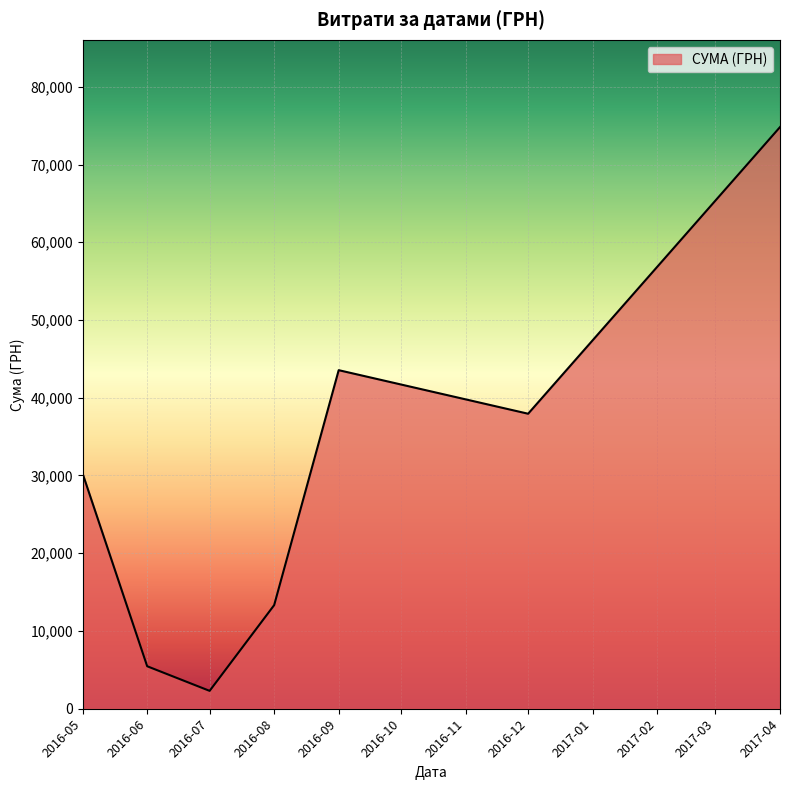

List the labels in order of value, smallest first.

2016-07, 2016-06, 2016-08, 2016-05, 2016-12, 2016-09, 2017-04